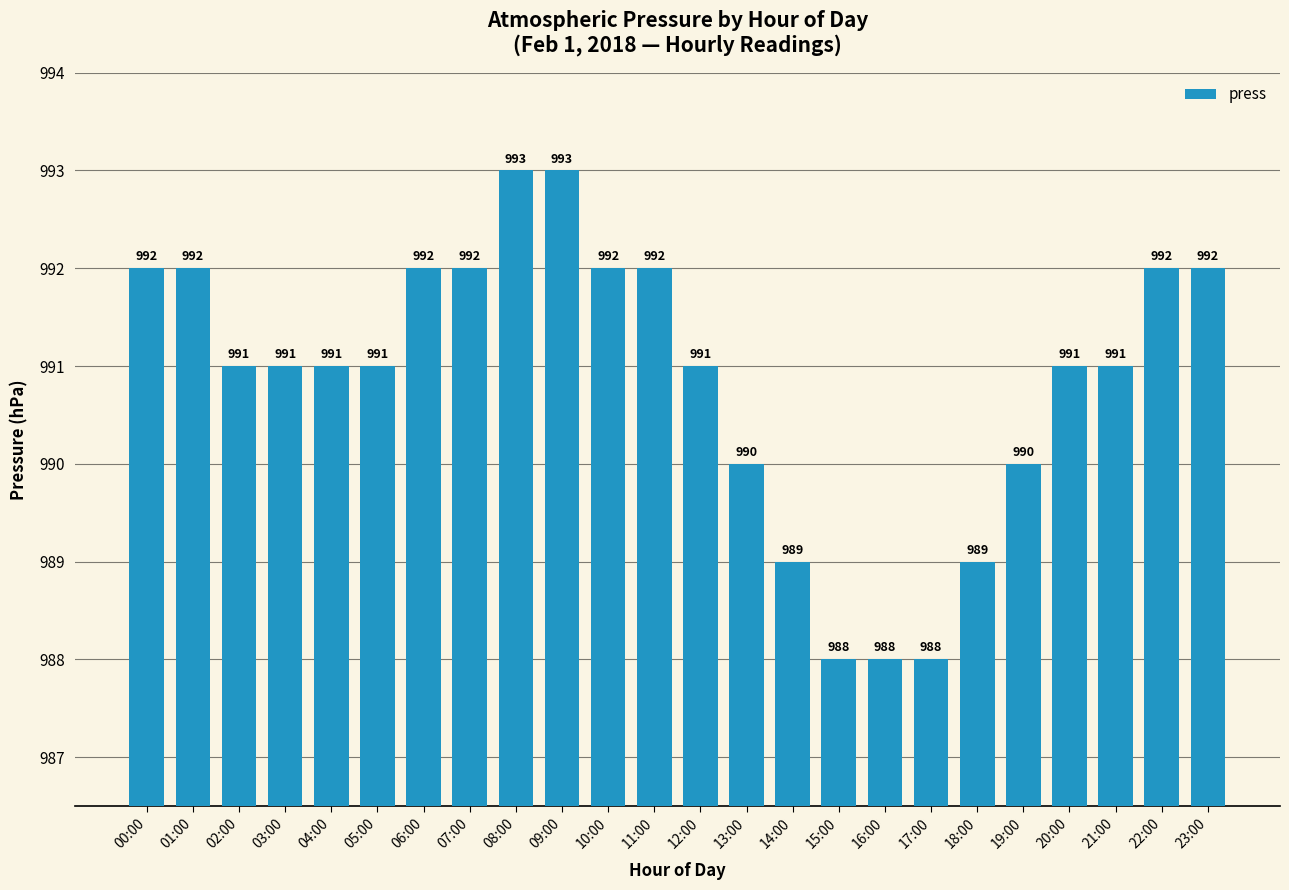

The chart shows a value of 992 at 00:00. True or false?

True